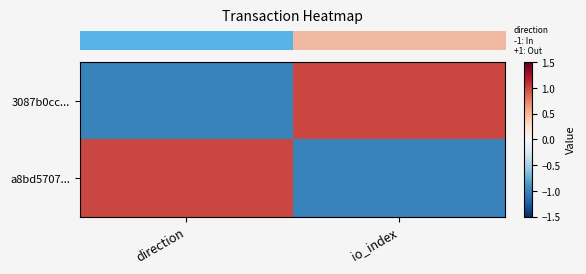

At which category is the sum across all series the highest?

direction